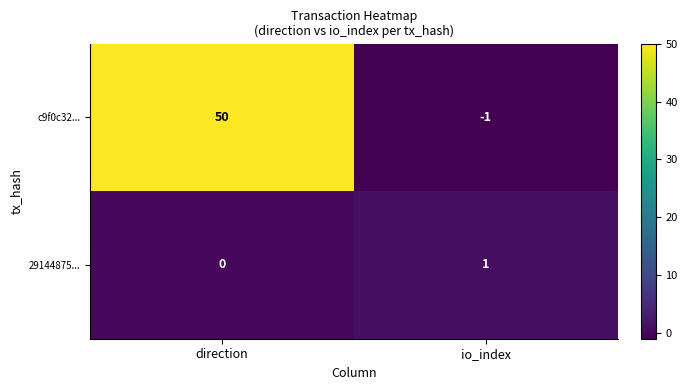

Which label corresponds to the largest value in the chart?

direction